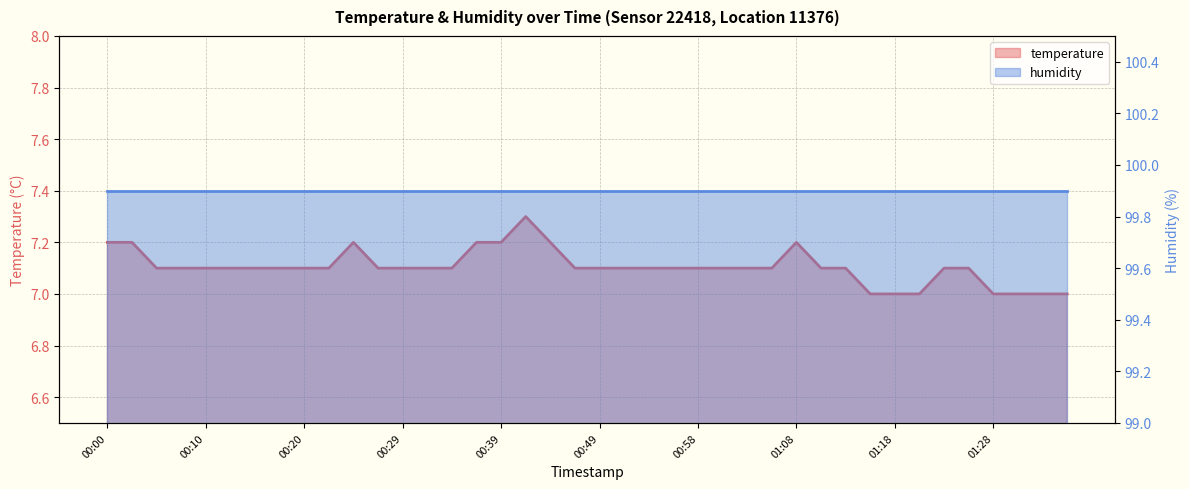

What is the sum of the values at 00:44 and 00:12?

14.3